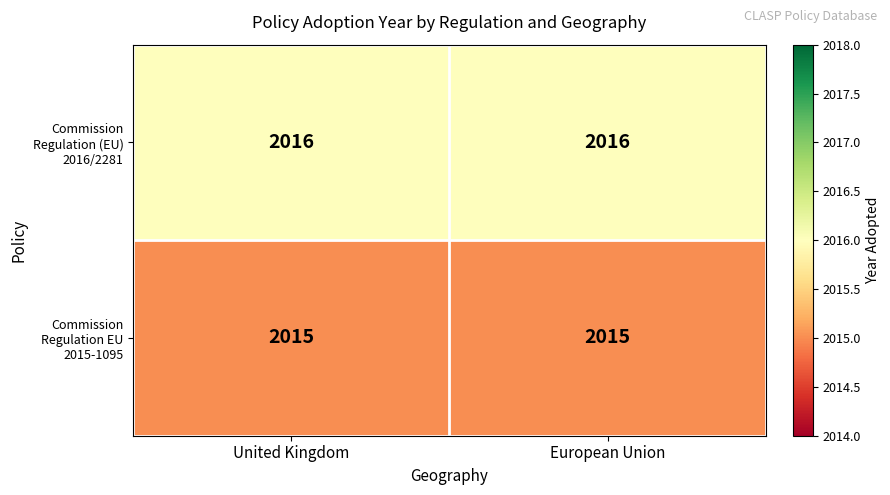

What is the total value across all series at European Union?

4031